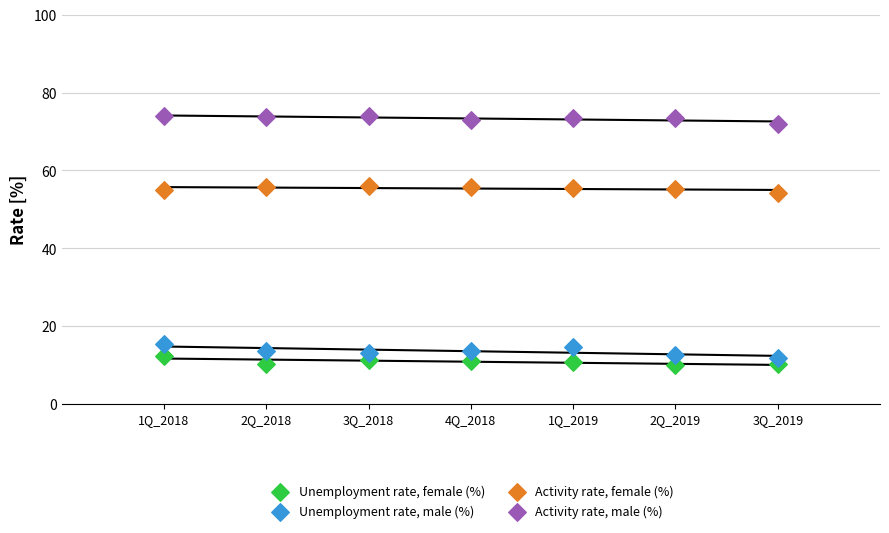

Which series contains the highest Y value?

Activity rate, male (%)